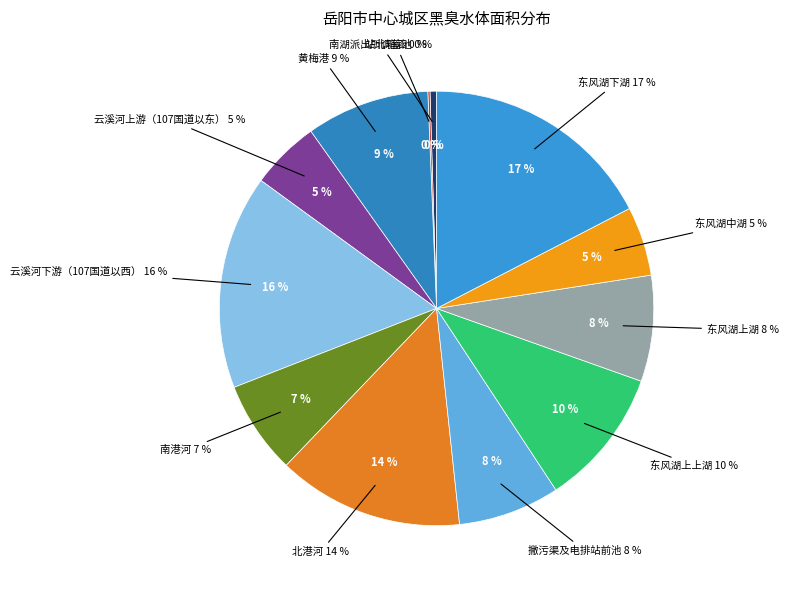

What percentage is the 东风湖上上湖 slice, to the nearest percent?

10%